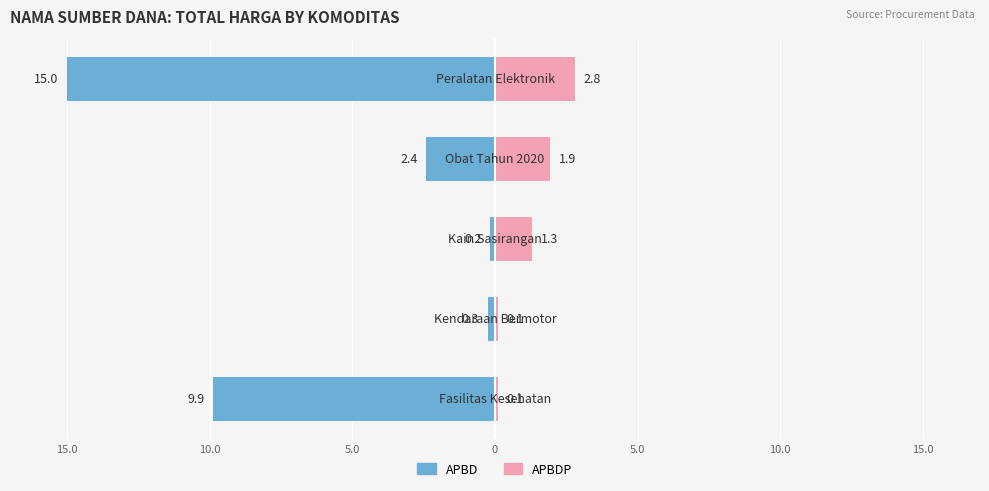

How many groups of bars are there?

5